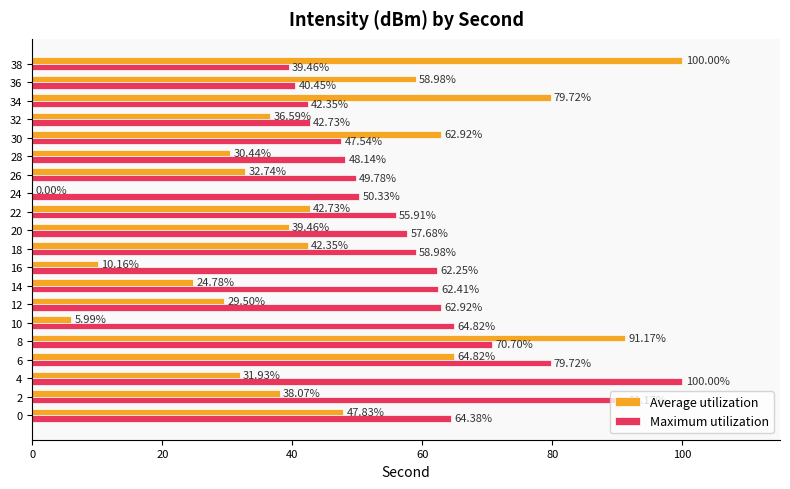

How many distinct data groups are displayed?

2